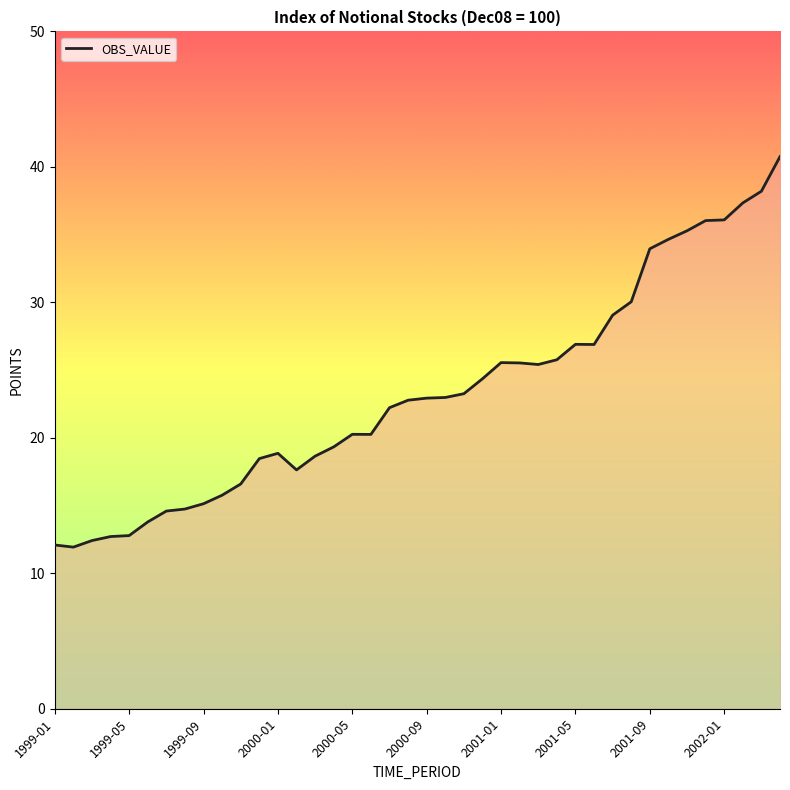

What is the smallest value displayed?

11.9